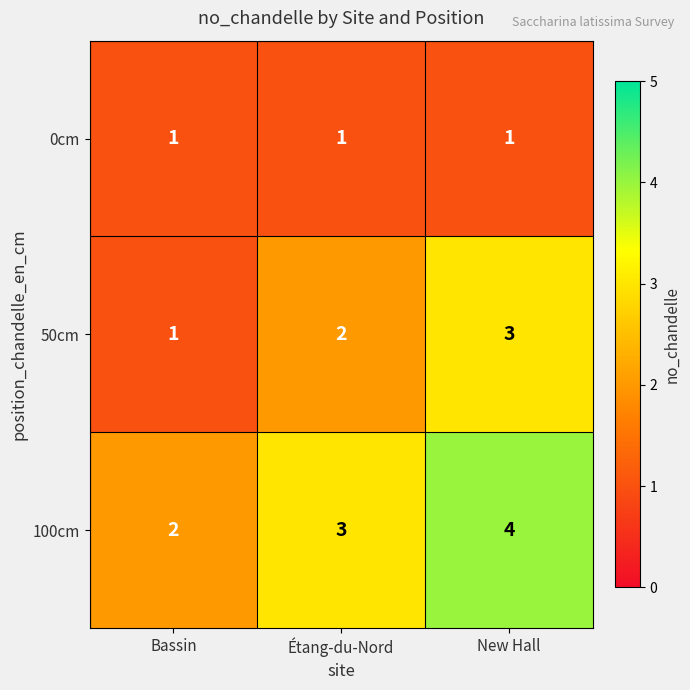

Count the number of categories in the chart.

3